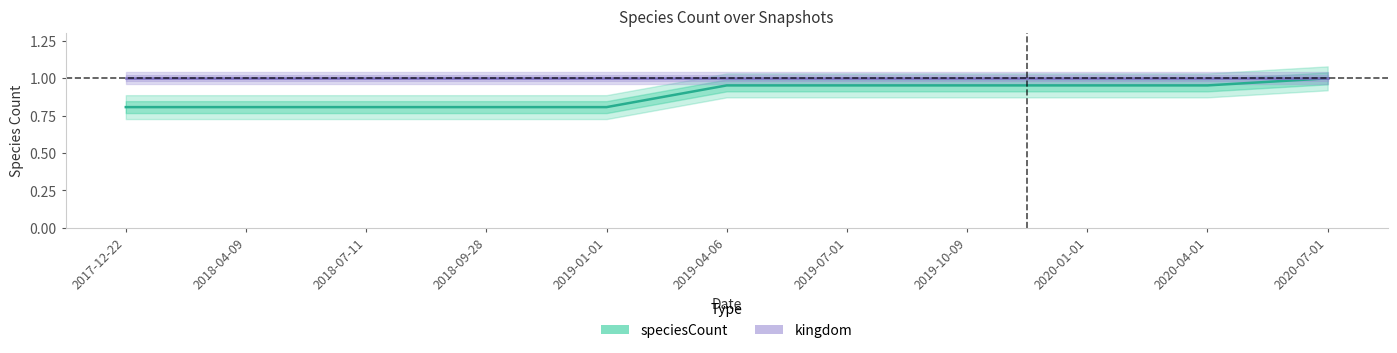

What is the label of the 5th point from the left?

2019-01-01